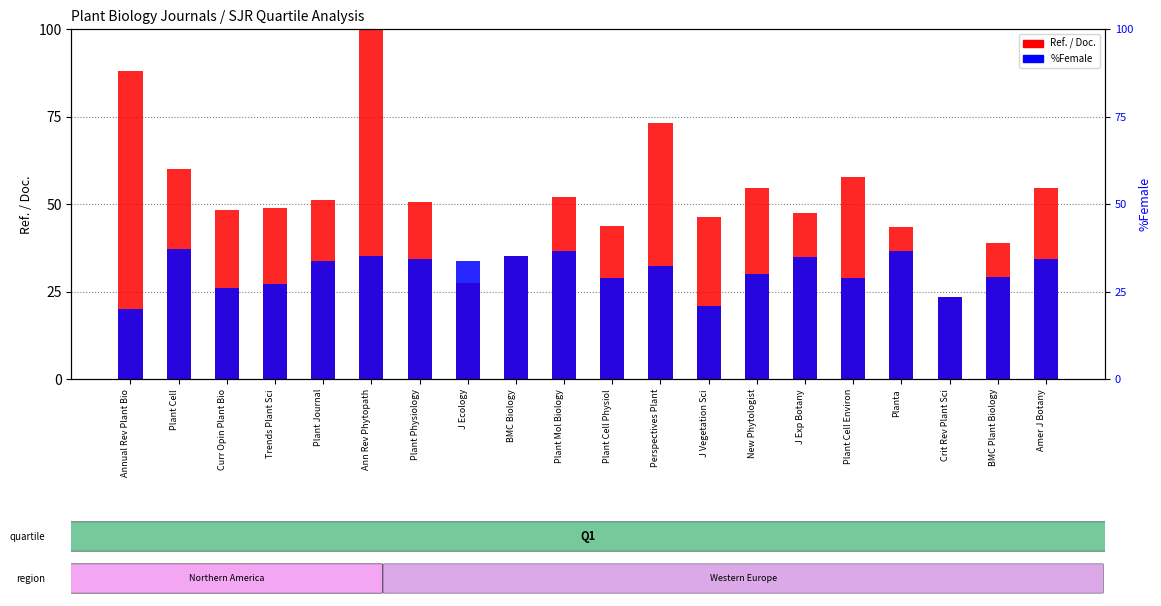

What is the label of the 4th bar from the left?

Trends Plant Sci